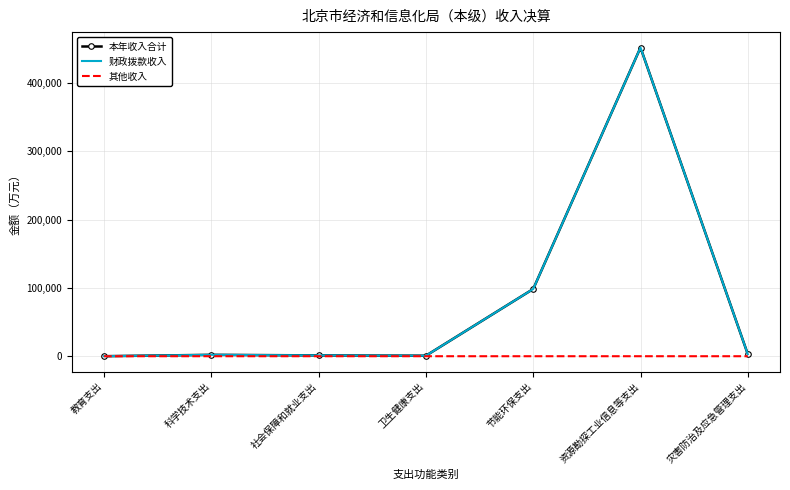

Is the value of 财政拨款收入 at 节能环保支出 greater than the value of 本年收入合计 at 资源勘探工业信息等支出?

No